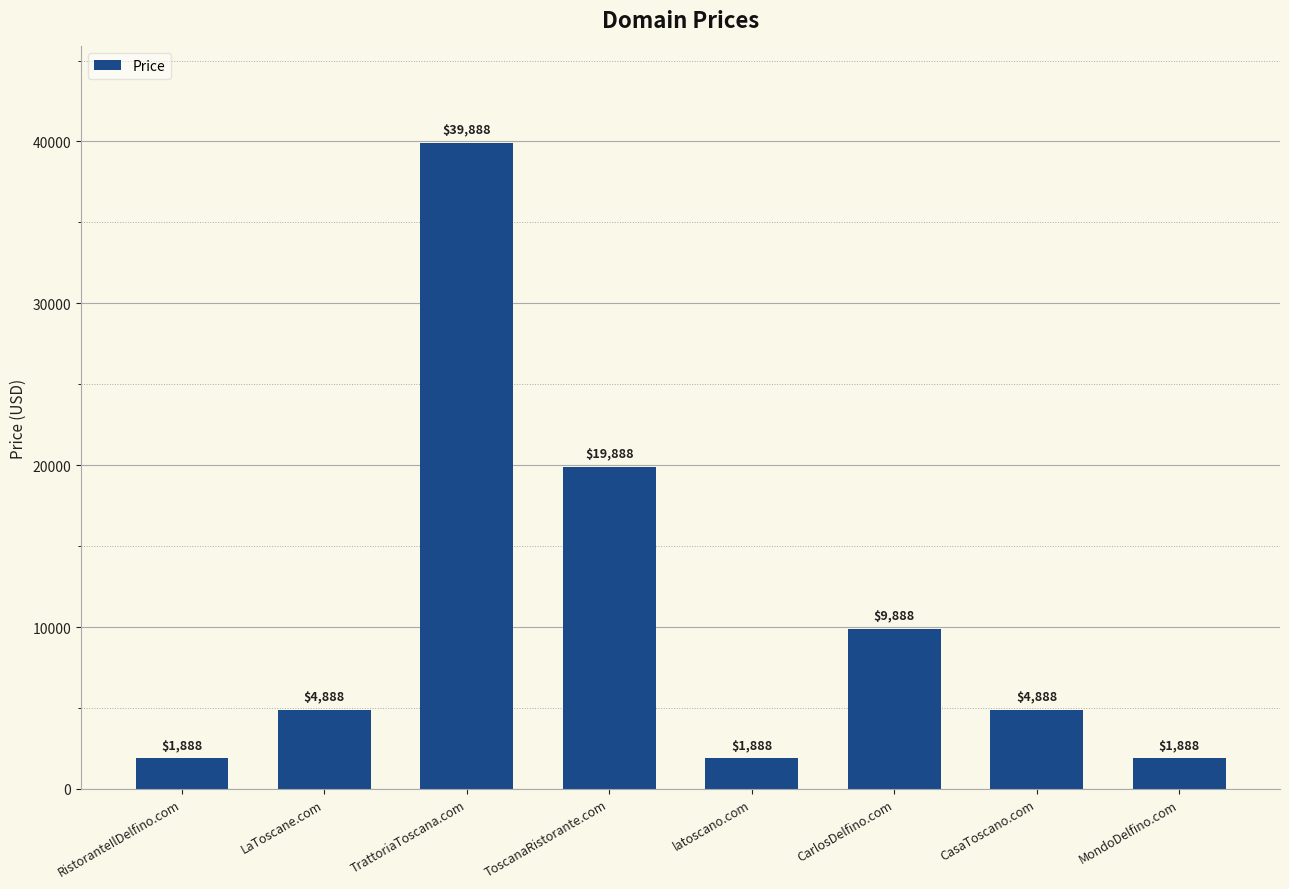

What is the label of the 6th bar from the right?

TrattoriaToscana.com